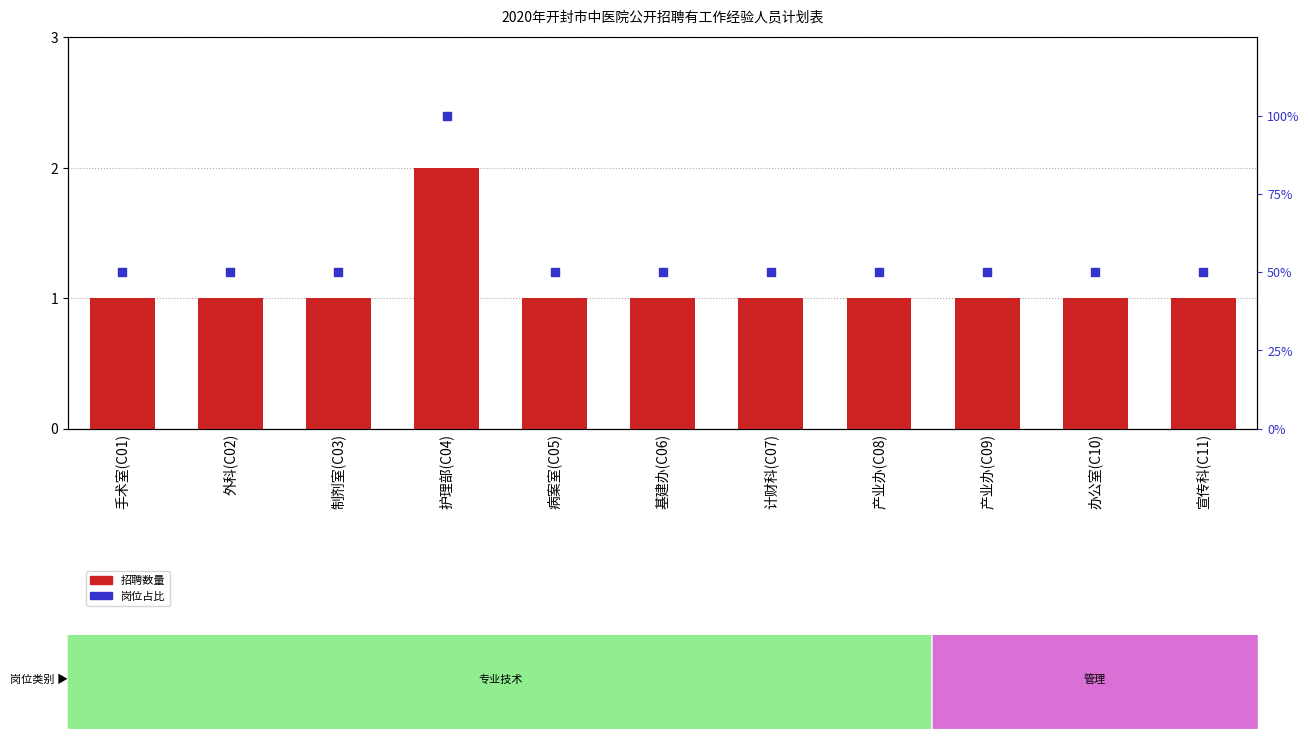

At how many categories does at least one series exceed 57?

1